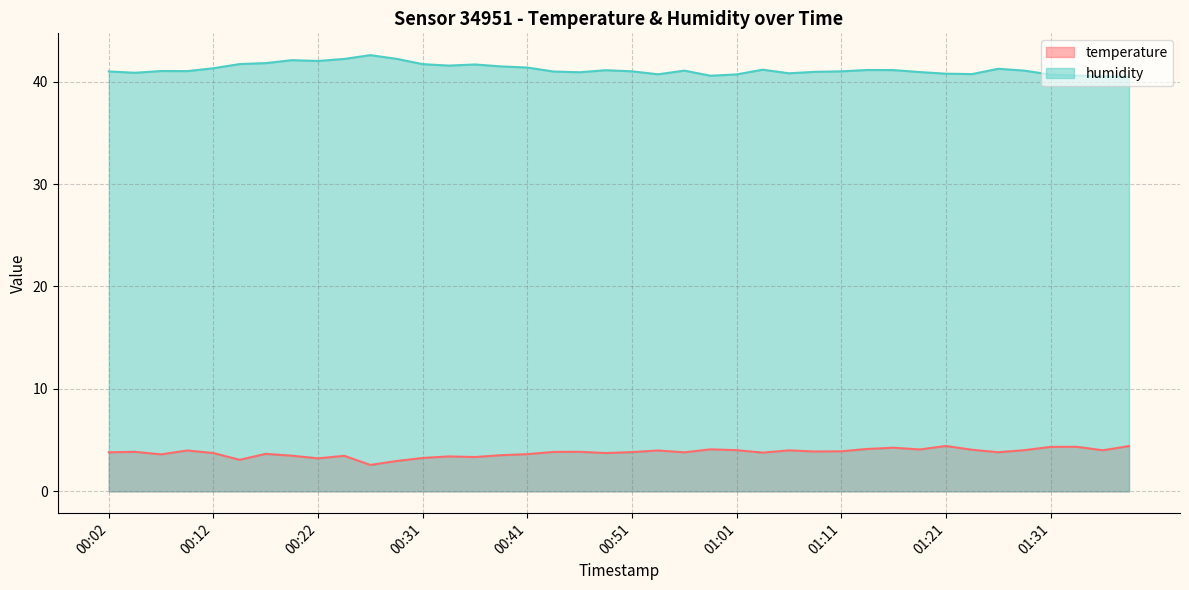

At how many categories does at least one series exceed 28?

40